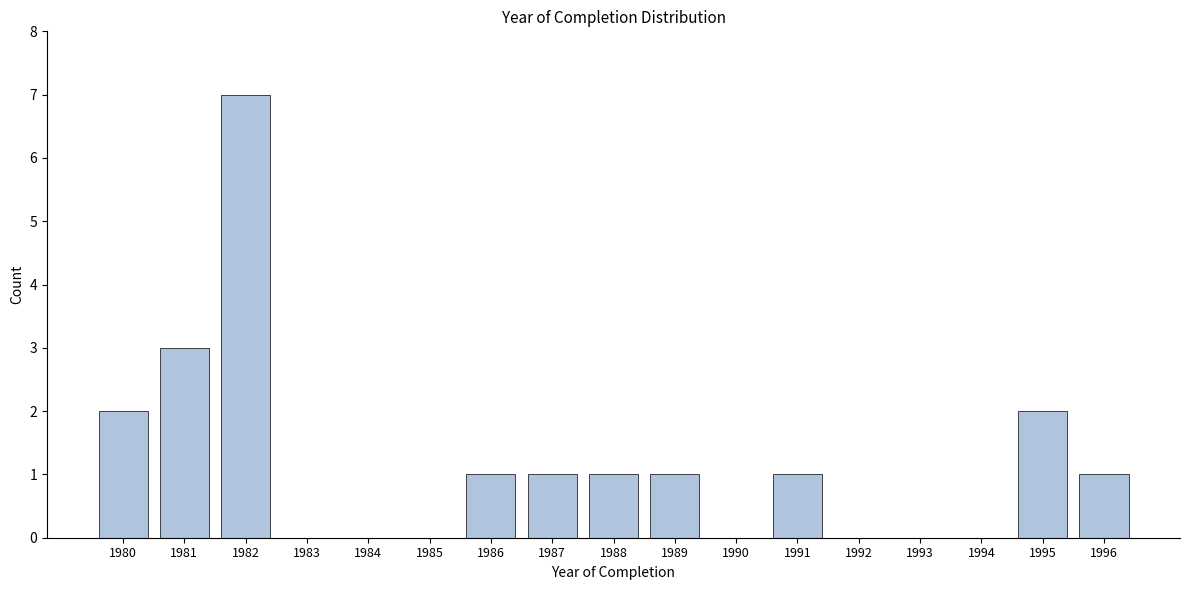

Reading left to right, list all the values displayed in this chart.

1980=2	1981=3	1982=7	1983=0	1984=0	1985=0	1986=1	1987=1	1988=1	1989=1	1990=0	1991=1	1992=0	1993=0	1994=0	1995=2	1996=1